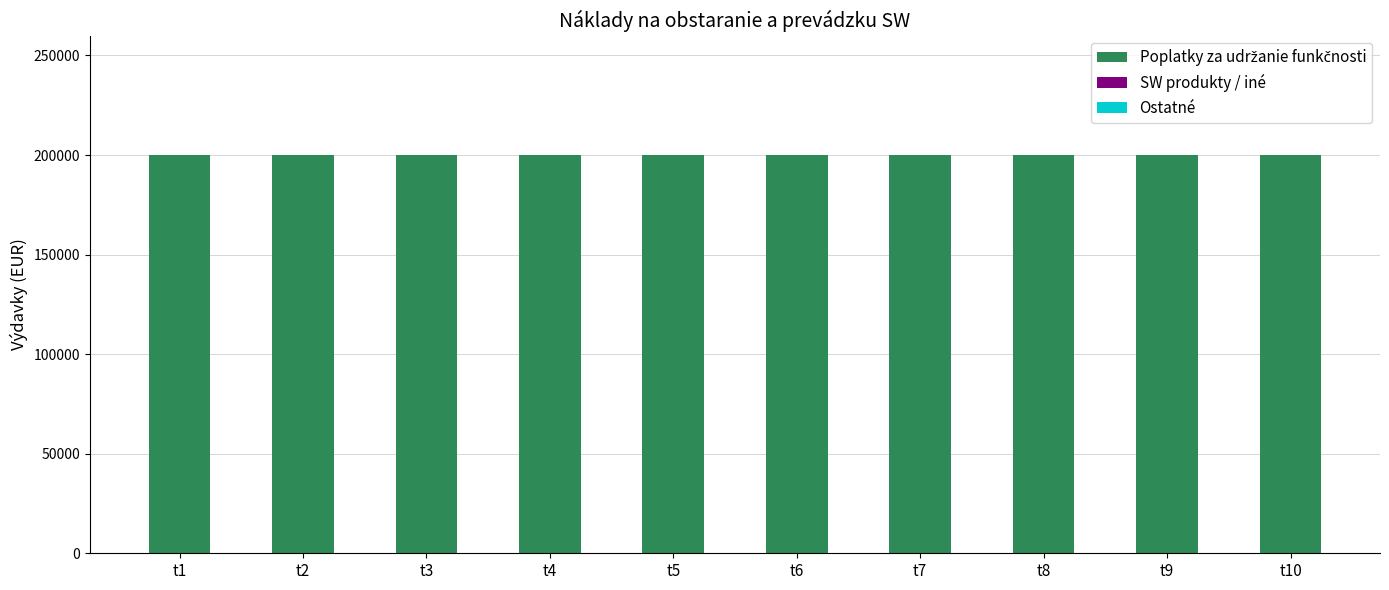

What is the value of the Poplatky za udržanie funkčnosti bar at the 6th from the left?

200000